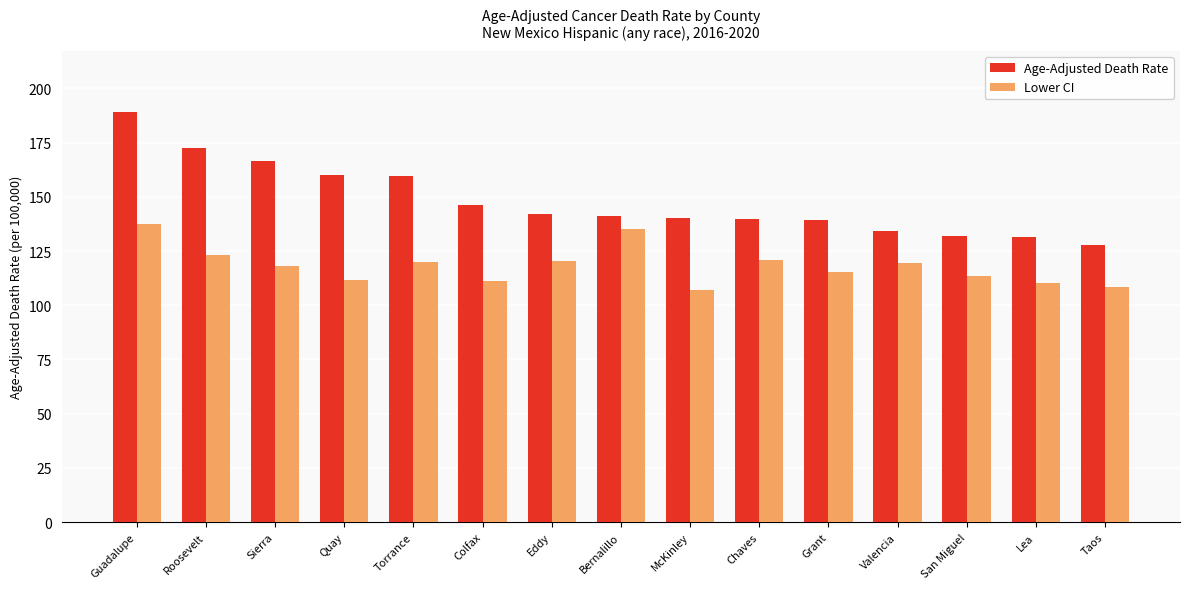

Is it true that Age-Adjusted Death Rate equals 44.3 at San Miguel?

False